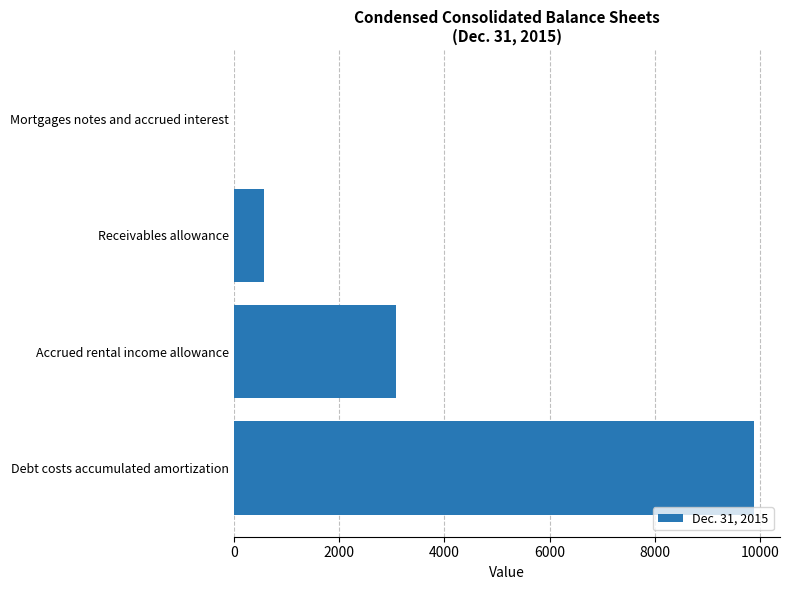

What is the greatest value displayed?

9877